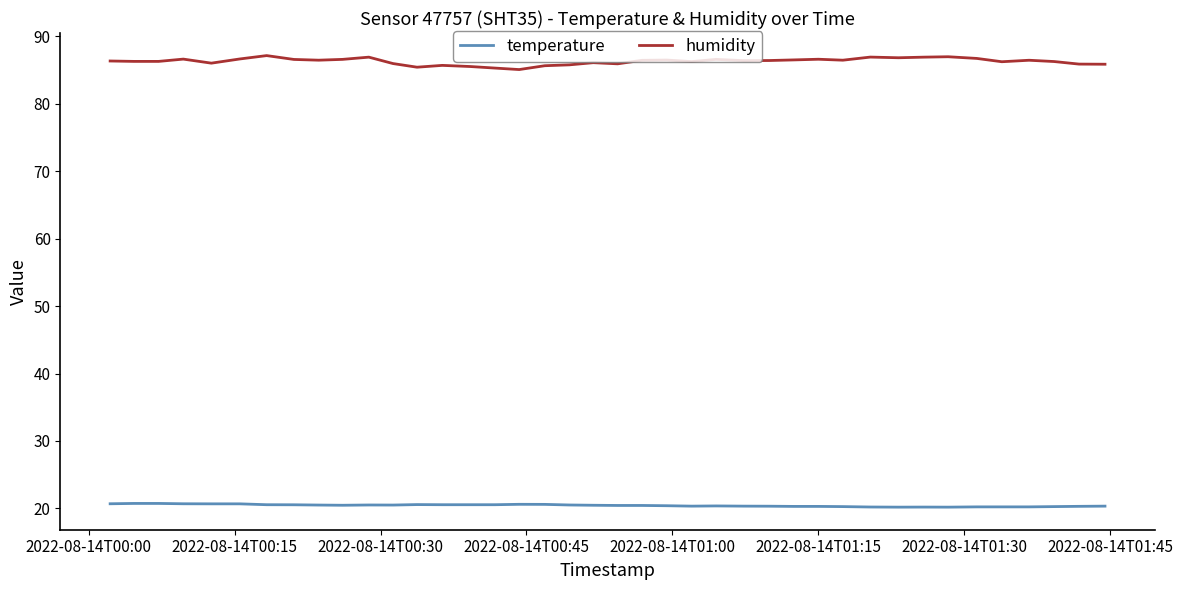

Which series has the widest spread of values?

humidity